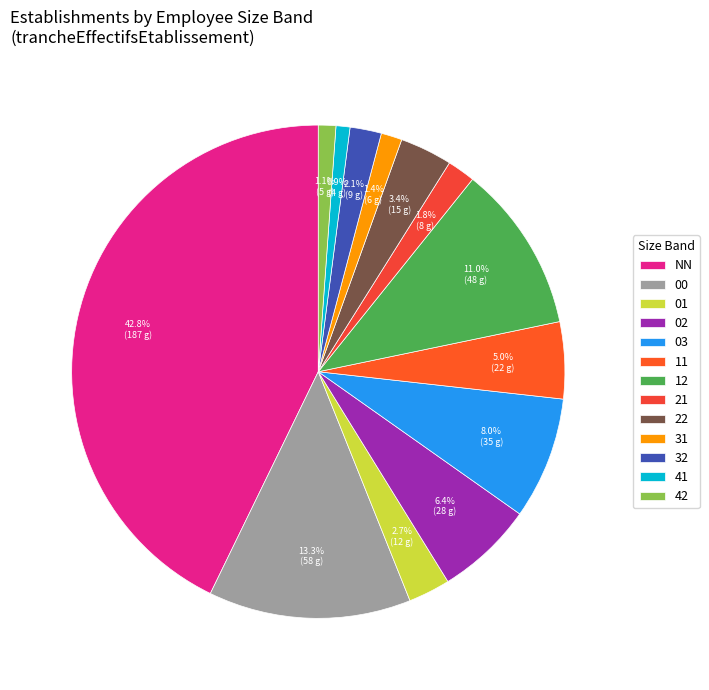

To the nearest percent, what percentage of the pie is 03?

8%